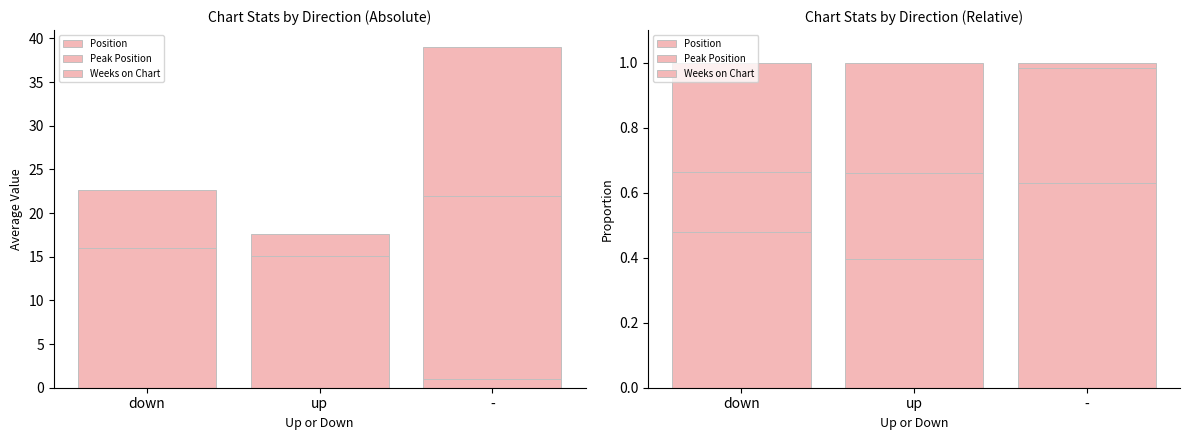

List the labels in order of Weeks on Chart value, smallest first.

-, down, up